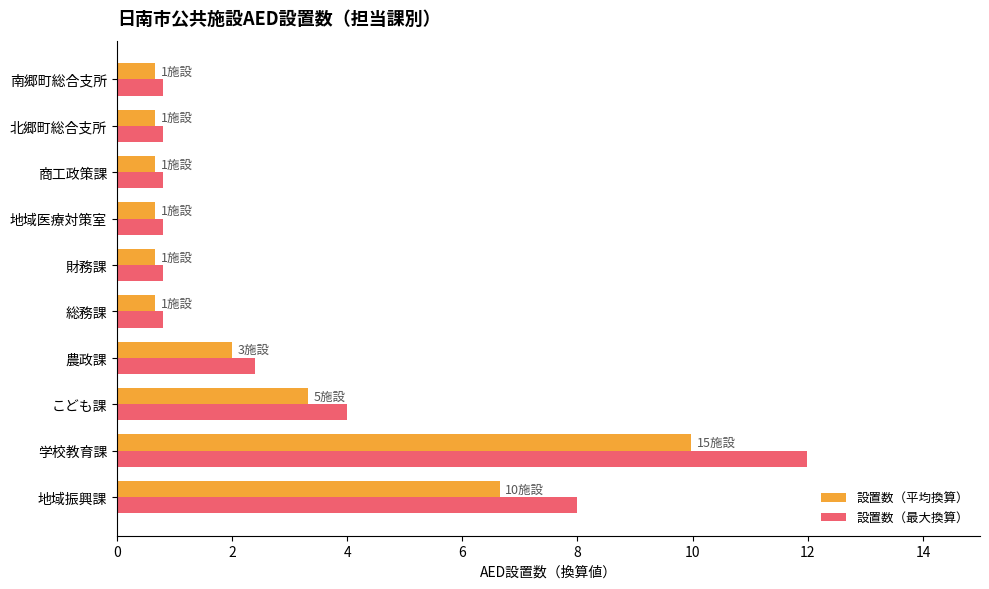

The 設置数（平均換算） series shows 4.7 at こども課. True or false?

False